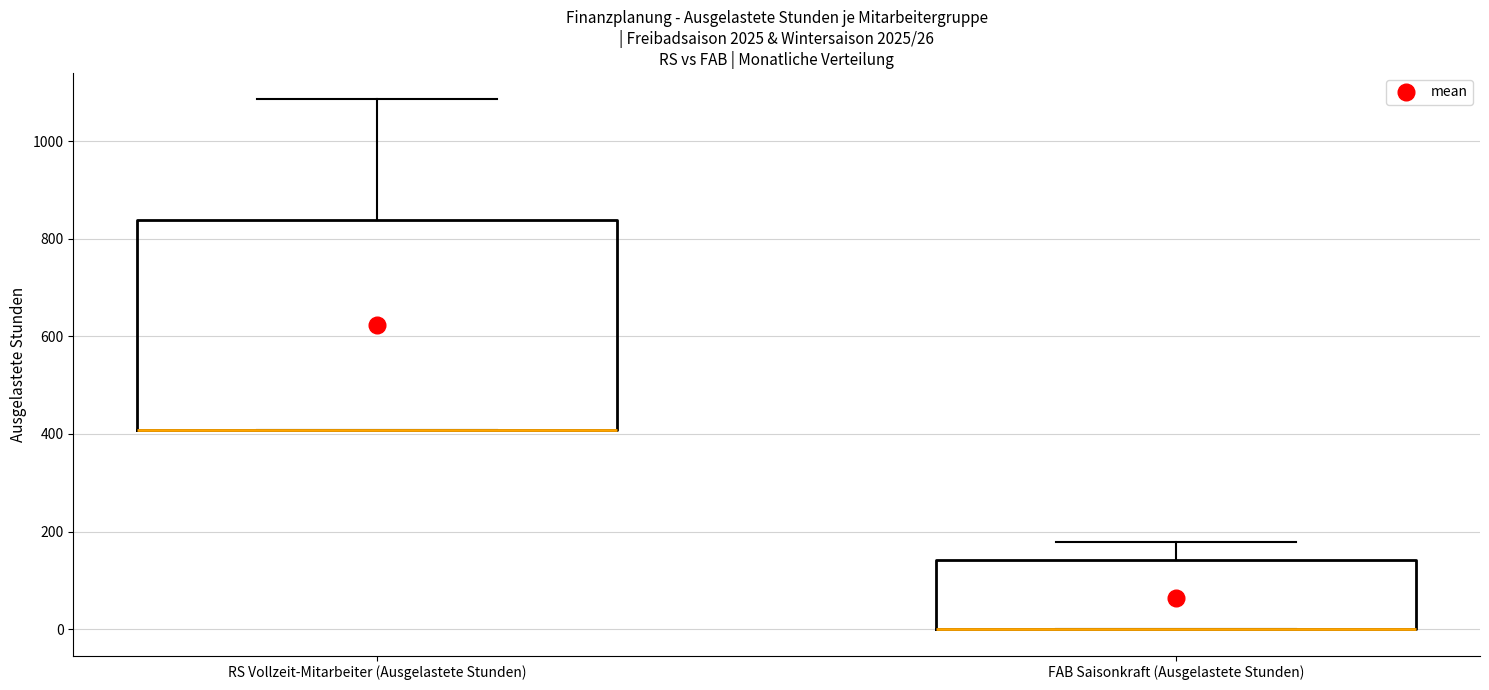

Comparing the boxes themselves (not the whiskers), which one is the tallest?

RS Vollzeit-Mitarbeiter (Ausgelastete Stunden)